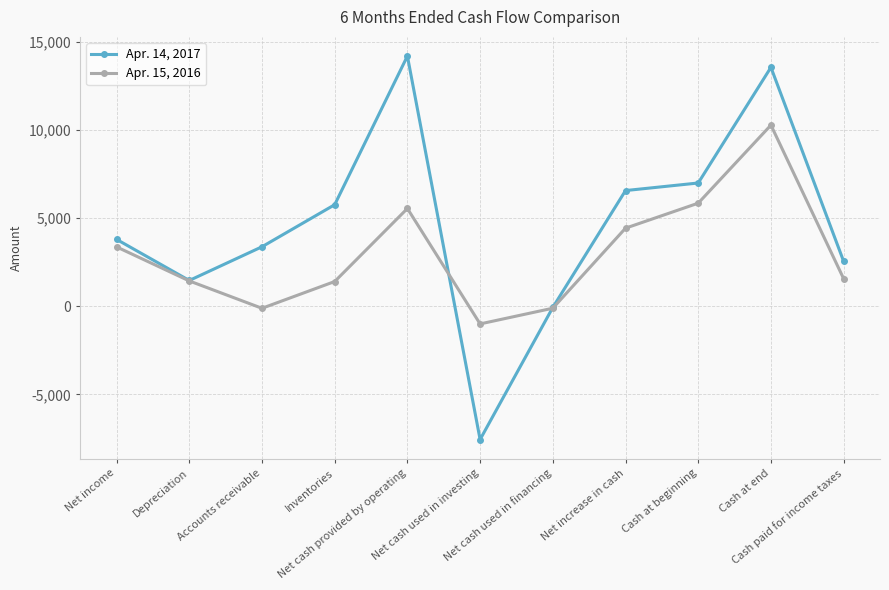

True or false: Apr. 14, 2017 has more than 0 interior local peaks.

True